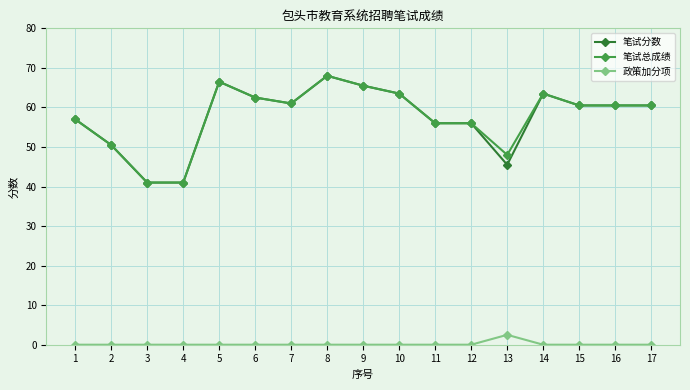

Does the chart display data point markers on the line(s)?

Yes